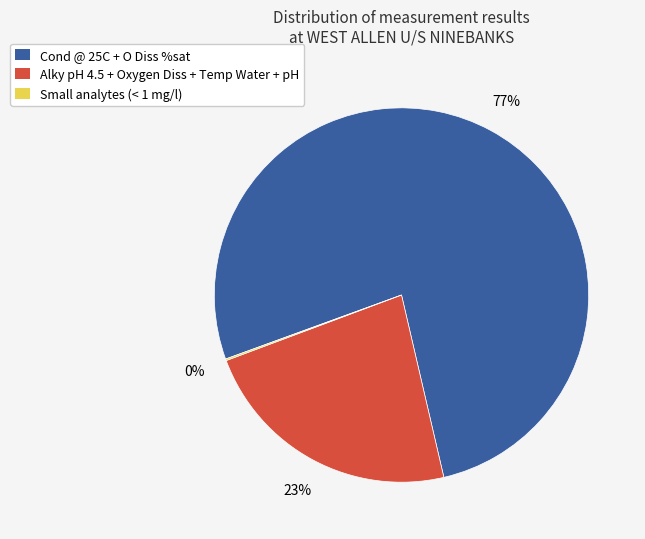

To the nearest percent, what is the combined percentage of Alky pH 4.5 + Oxygen Diss + Temp Water + pH and Cond @ 25C + O Diss %sat?

100%